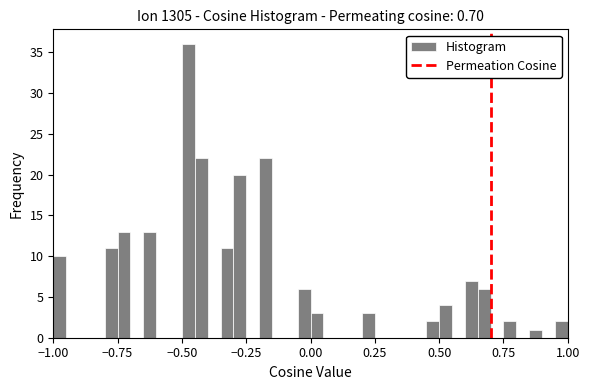

Around what value on the x-axis is the tallest bar? Give the approximate position of its centre, as read against the axis.

-0.45